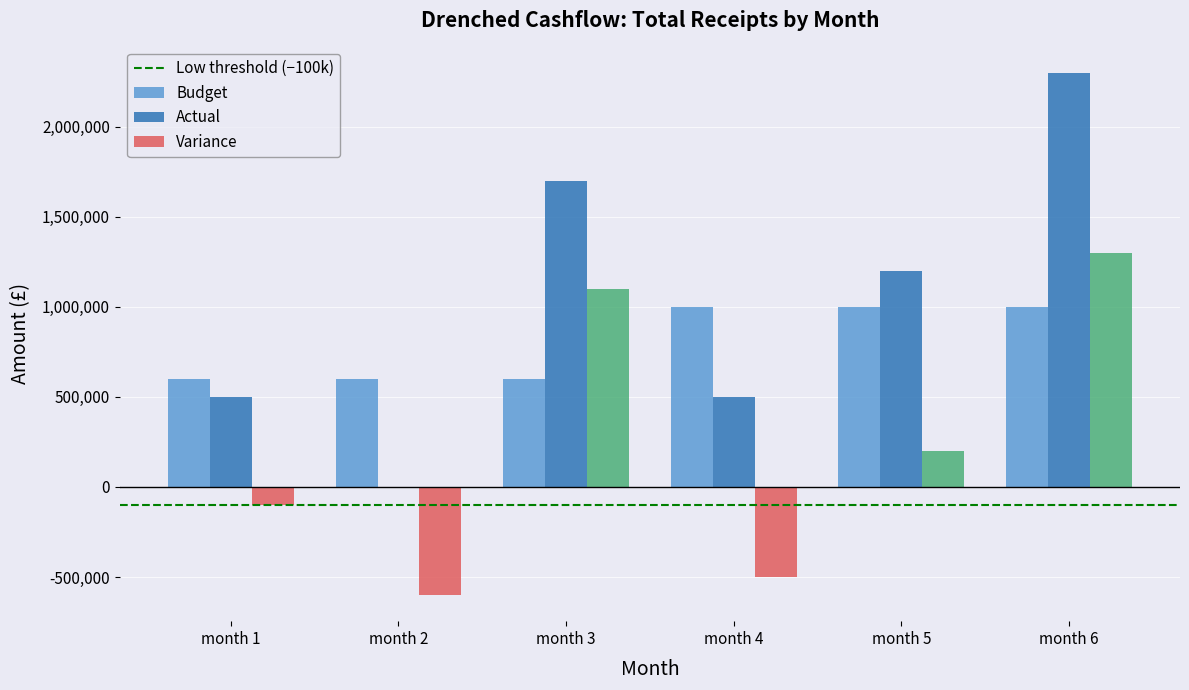

Between month 2 and month 6, which series saw the biggest shift?

Actual